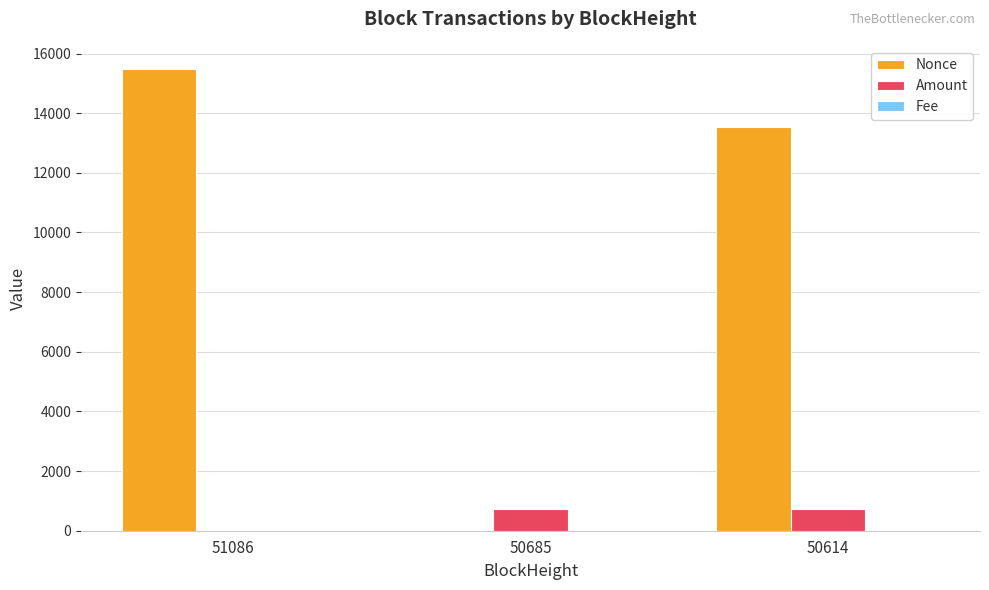

At which label is Nonce closest to 7742?

50614